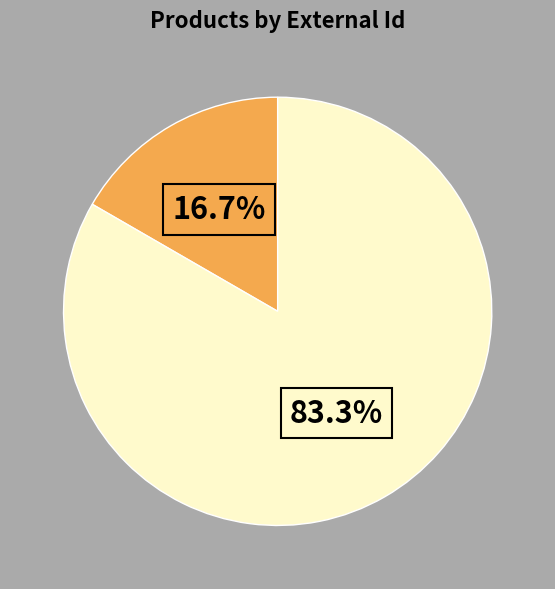

Is there a majority slice in this chart?

Yes